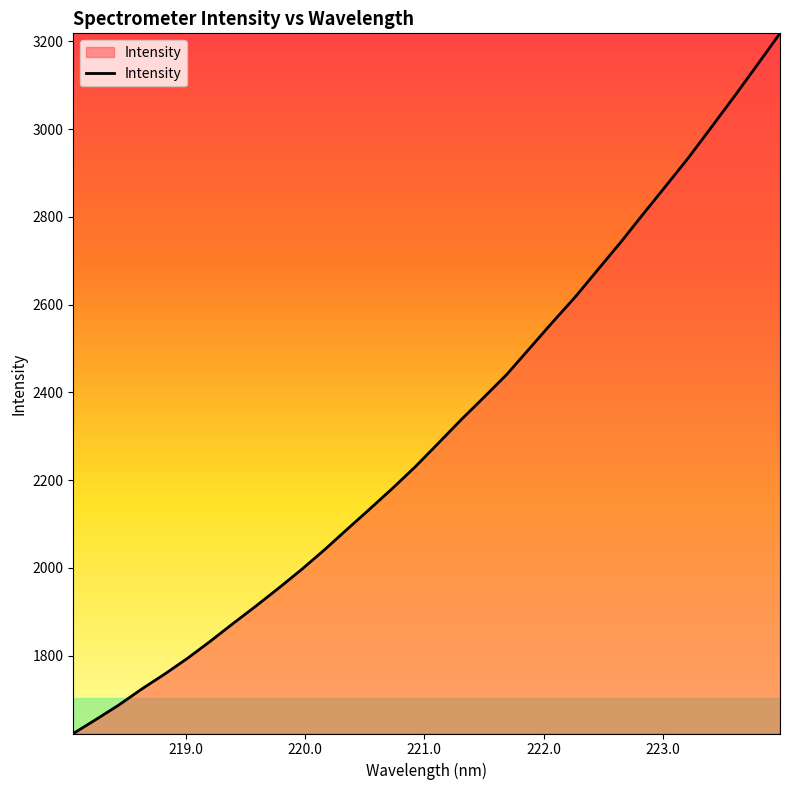

What is the difference between the maximum and minimum values?

1595.3